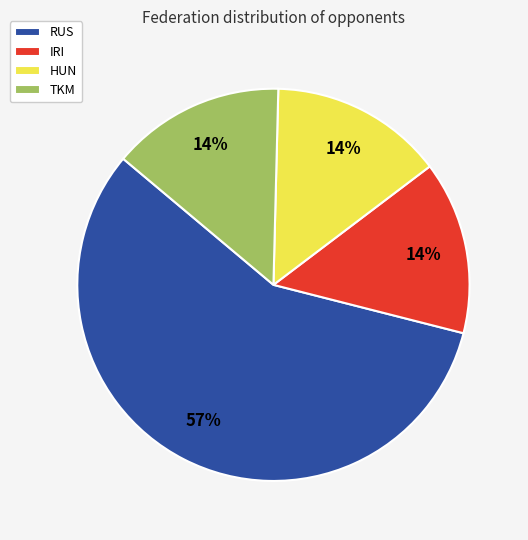

Count the number of slices in the pie.

4